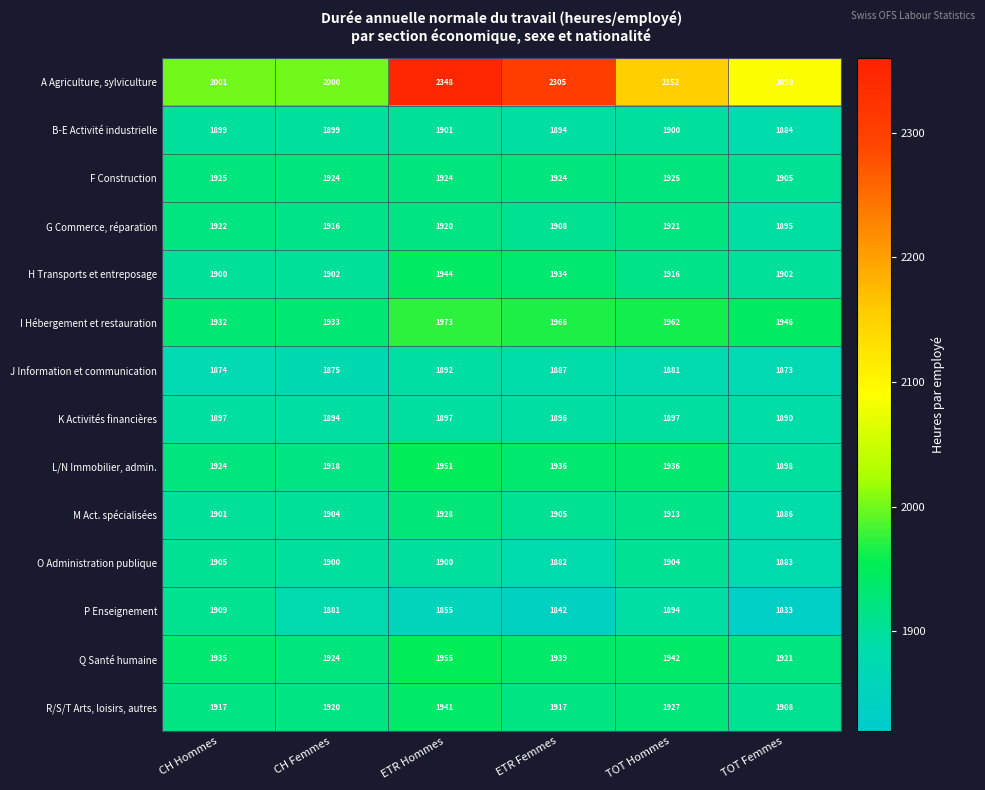

At which label is M Act. spécialisées closest to 1907?

ETR Femmes